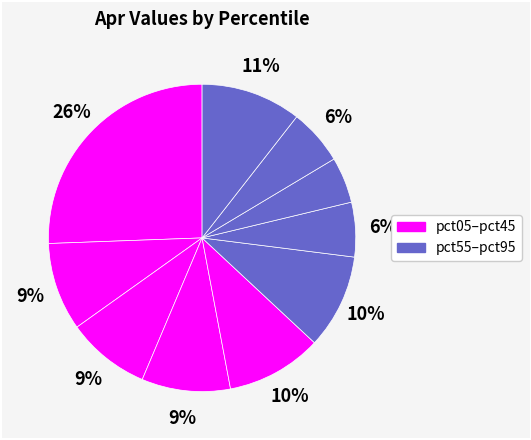

How many slices are in this pie chart?

10